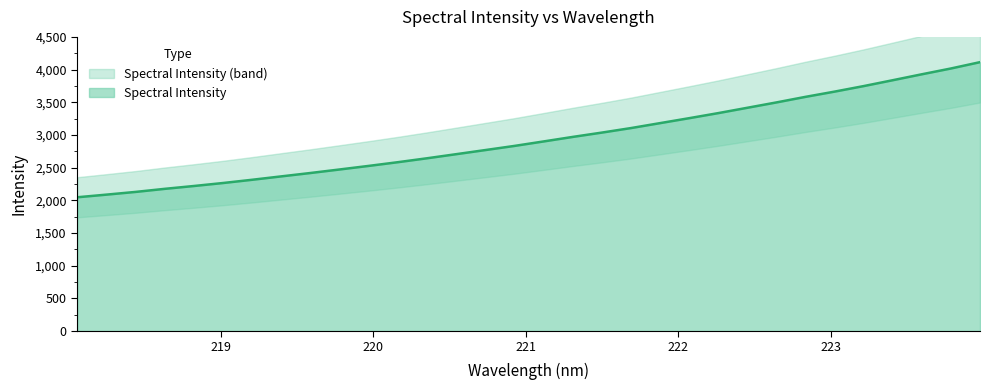

True or false: the data has more than 2 interior local peaks.

False